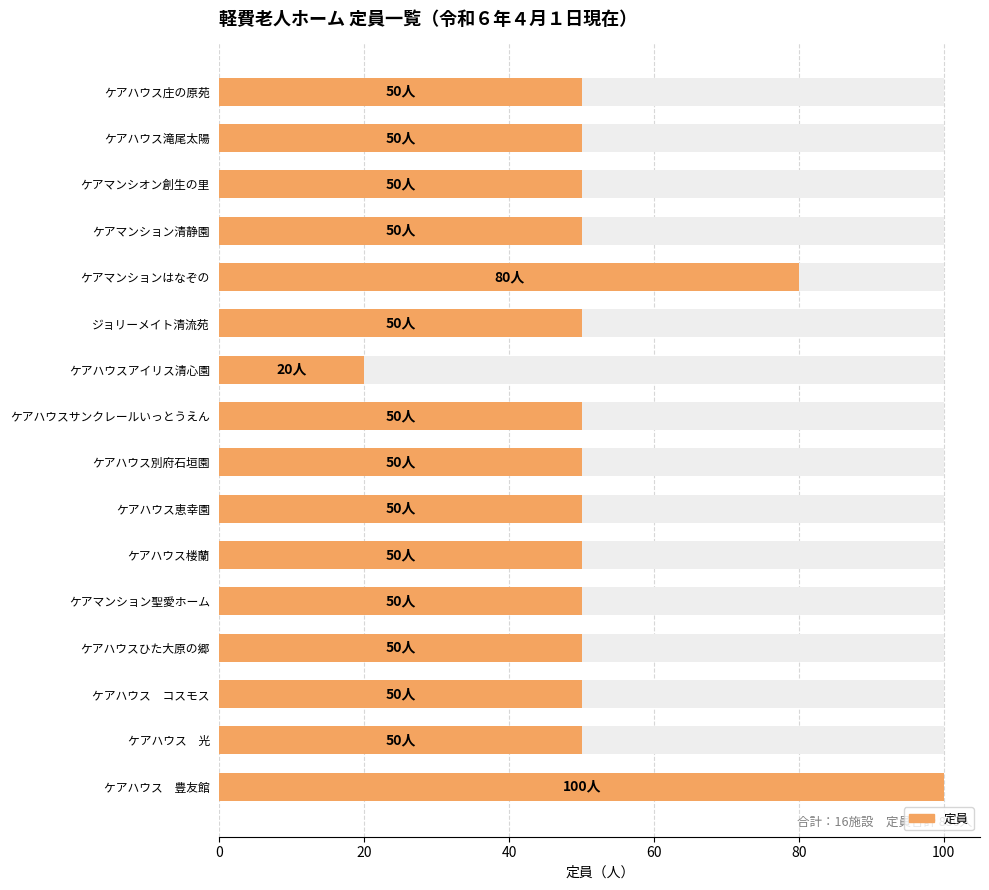

Reading left to right, extract all data points from this chart.

50	50	50	50	80	50	20	50	50	50	50	50	50	50	50	100